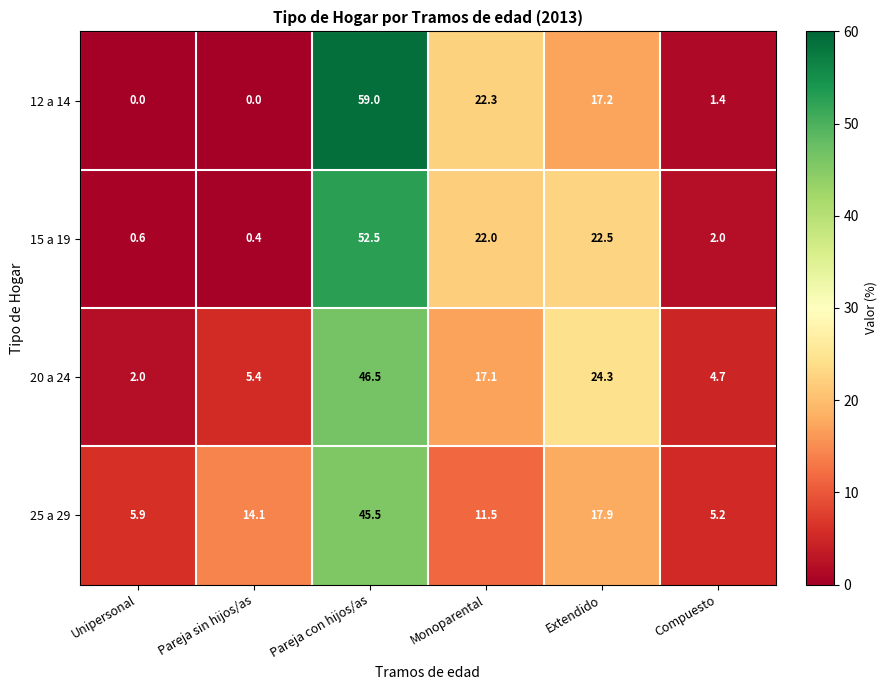

Reading left to right, extract all data points from this chart.

12 a 14: 0.0	0.0	59.0	22.3	17.2	1.4
15 a 19: 0.6	0.4	52.5	22.0	22.5	2.0
20 a 24: 2.0	5.4	46.5	17.1	24.3	4.7
25 a 29: 5.9	14.1	45.5	11.5	17.9	5.2